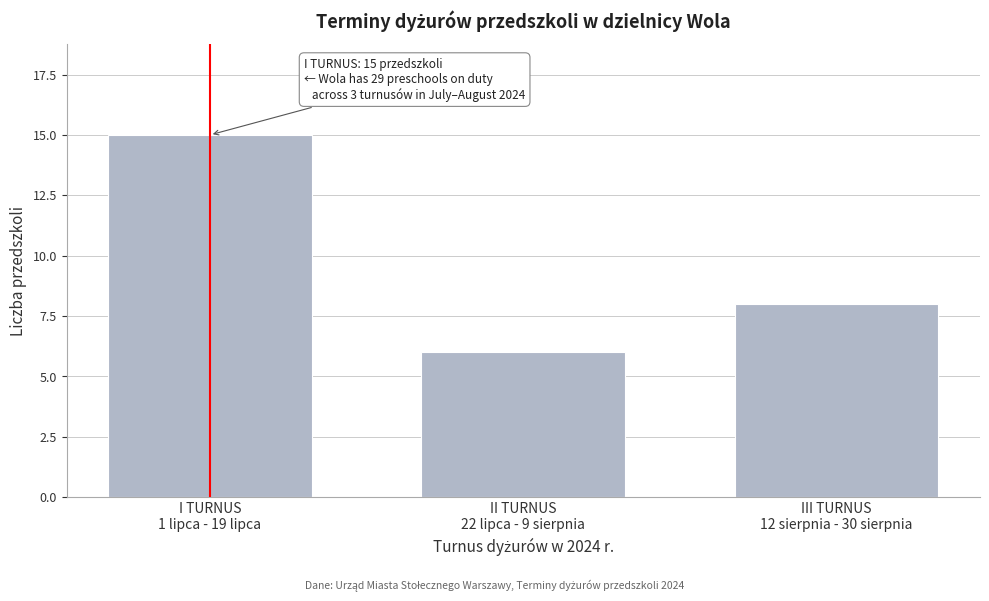

Reading left to right, extract all data points from this chart.

15	6	8